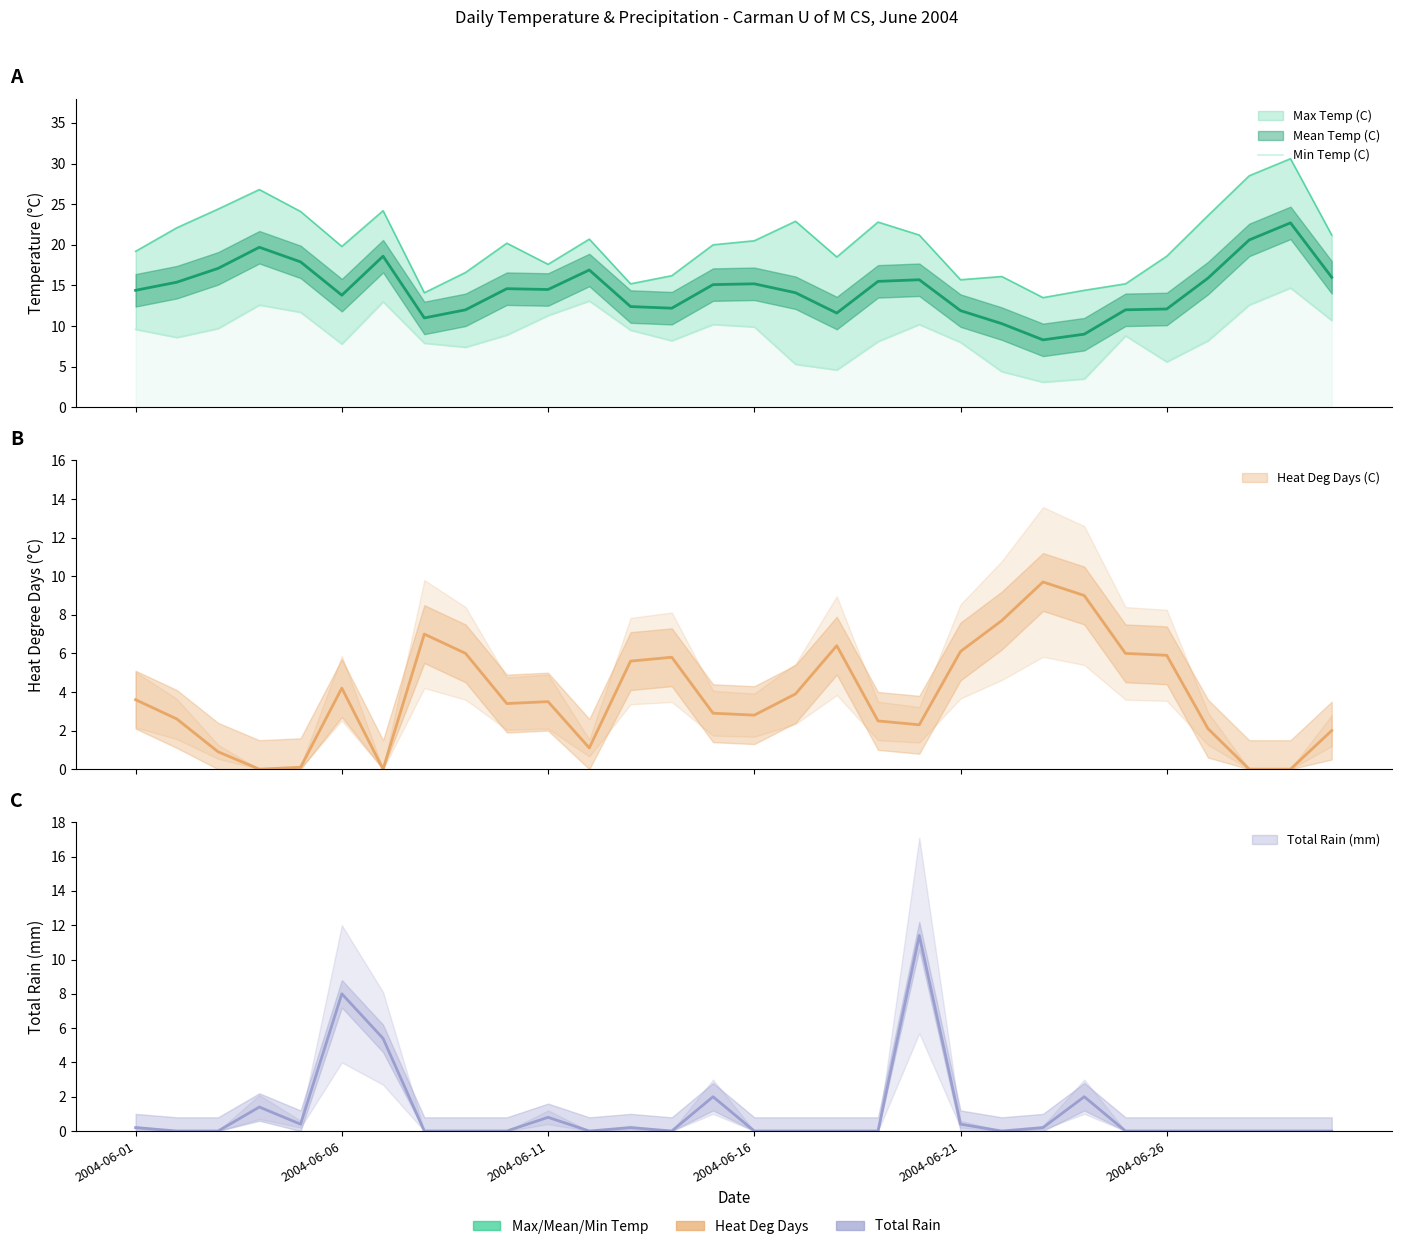

What is the average value?

8.9